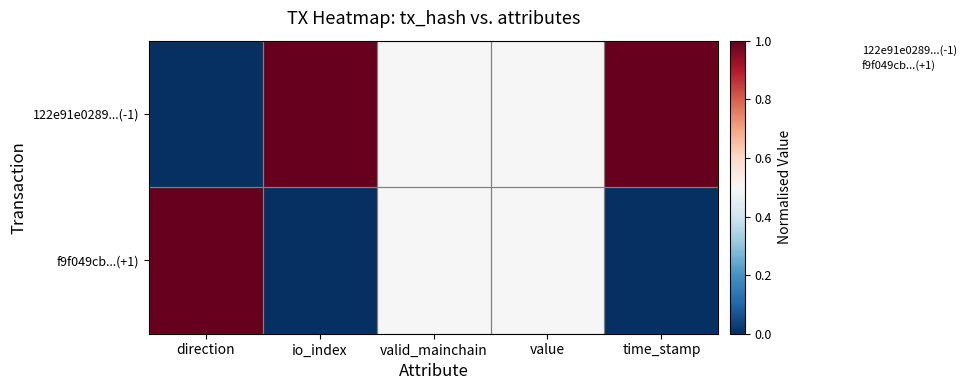

At which category is the sum across all series the highest?

direction